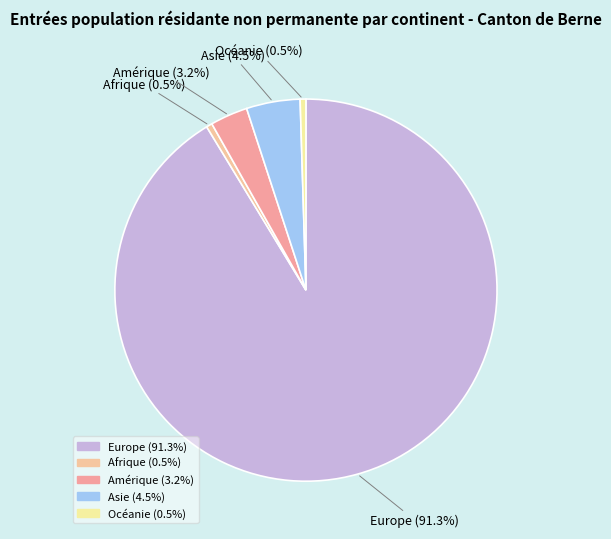

How many slices are in this pie chart?

5